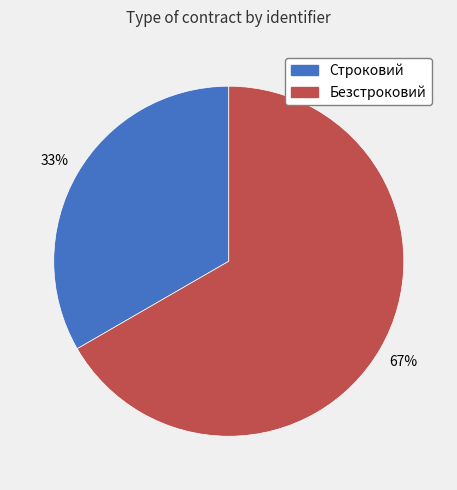

Count the number of slices in the pie.

2